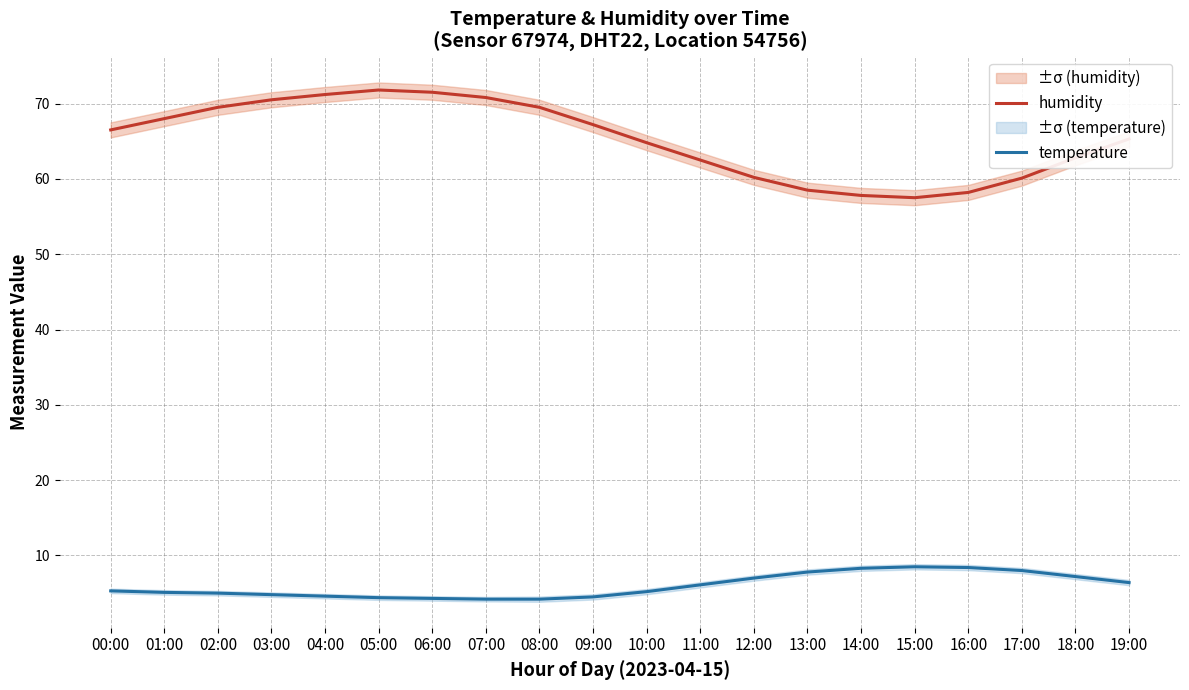

Where is temperature nearest to the value 6?

11:00